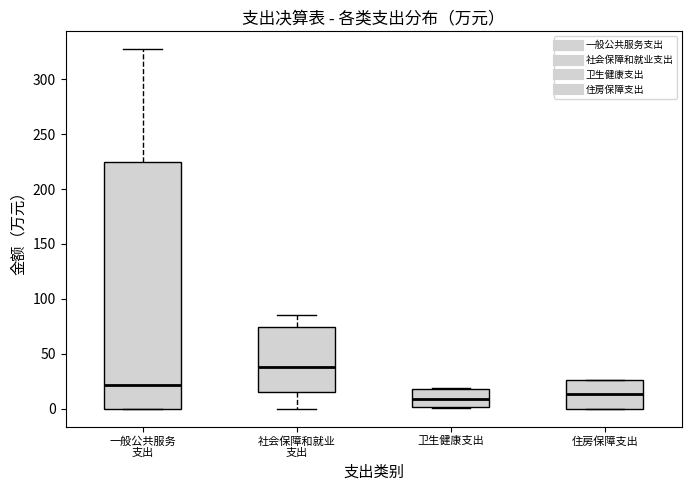

Reading left to right, read every box against the y-axis: the position of its median line, the range the box covers, and the ends of its whiskers. The values are not printed on the chart, so give them approximately, as read against the axis.

一般公共服务 支出: median 20, box 0 to 225, whiskers 0 to 325
社会保障和就业 支出: median 40, box 15 to 75, whiskers 0 to 85
卫生健康支出: median 10, box 0 to 20, whiskers 0 to 20
住房保障支出: median 15, box 0 to 25, whiskers 0 to 25